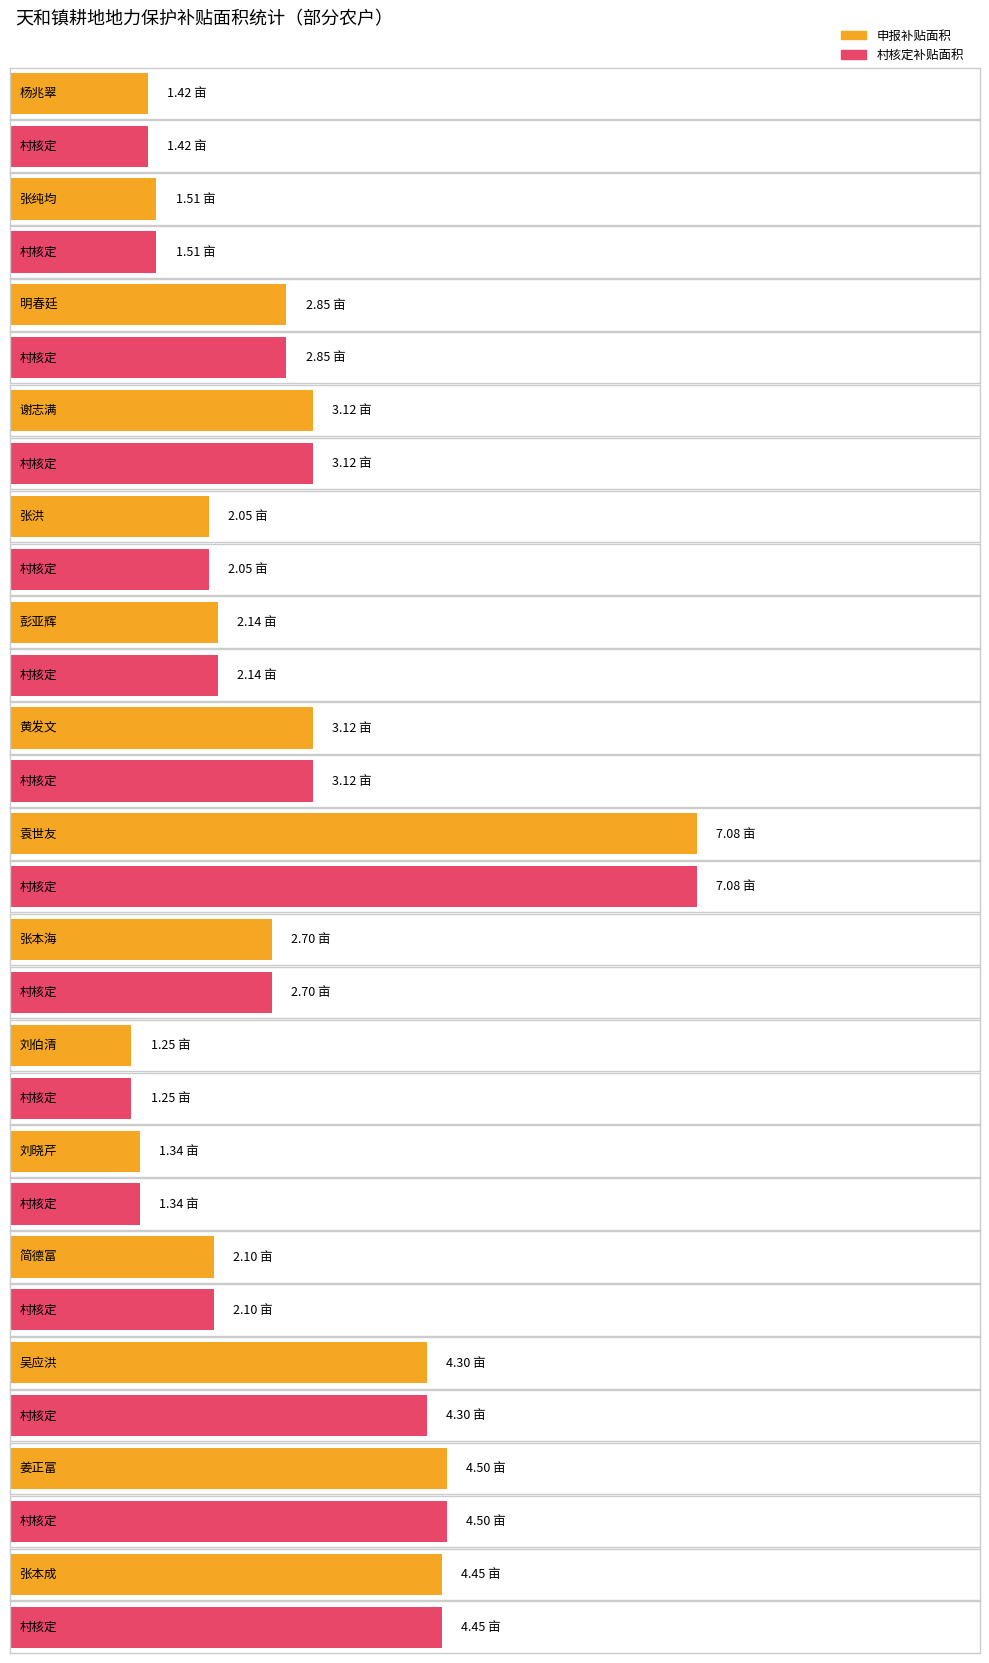

Which series has the largest total across all categories?

申报补贴面积